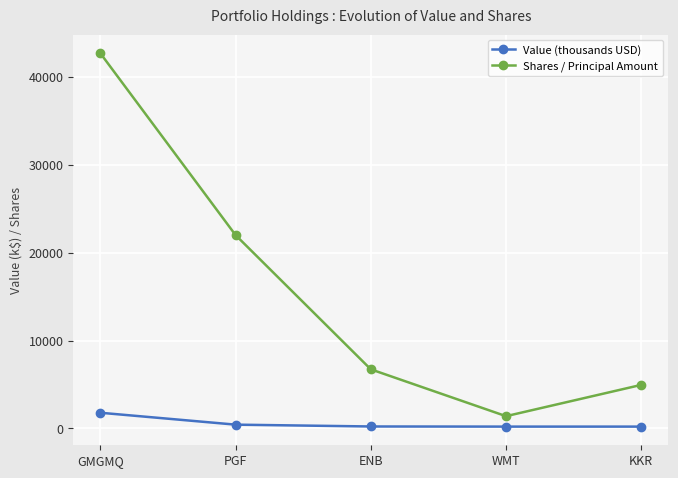

Count the number of data series in this chart.

2